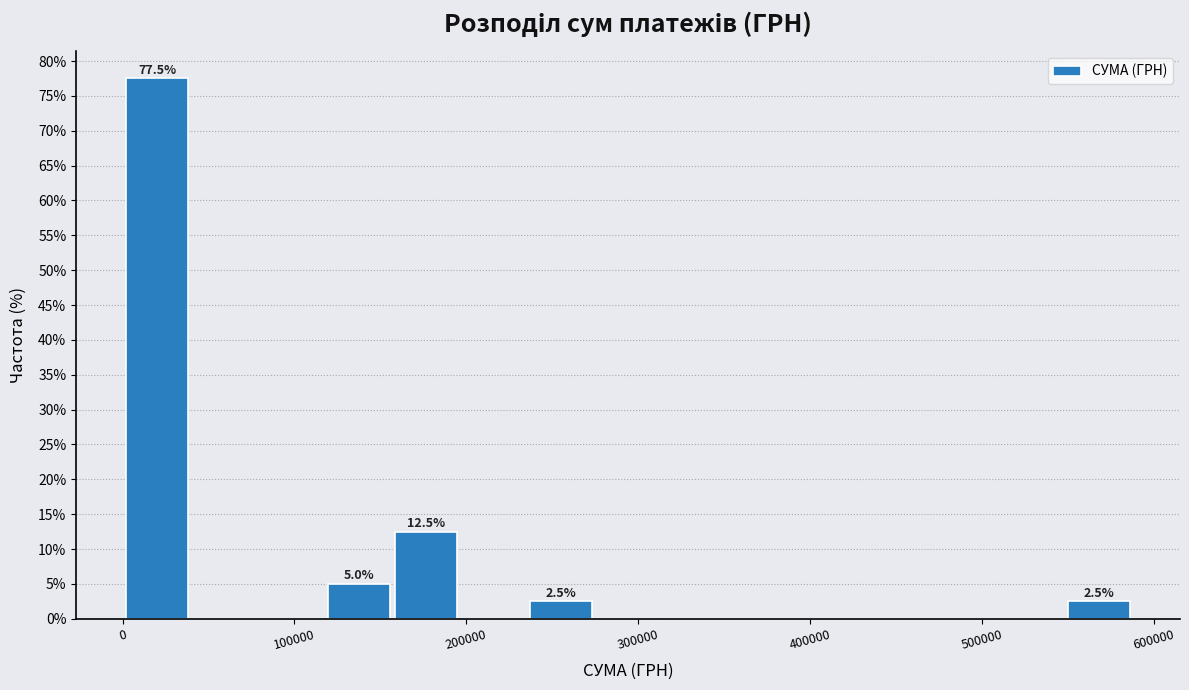

Around what value on the x-axis is the tallest bar? Give the approximate position of its centre, as read against the axis.

20000